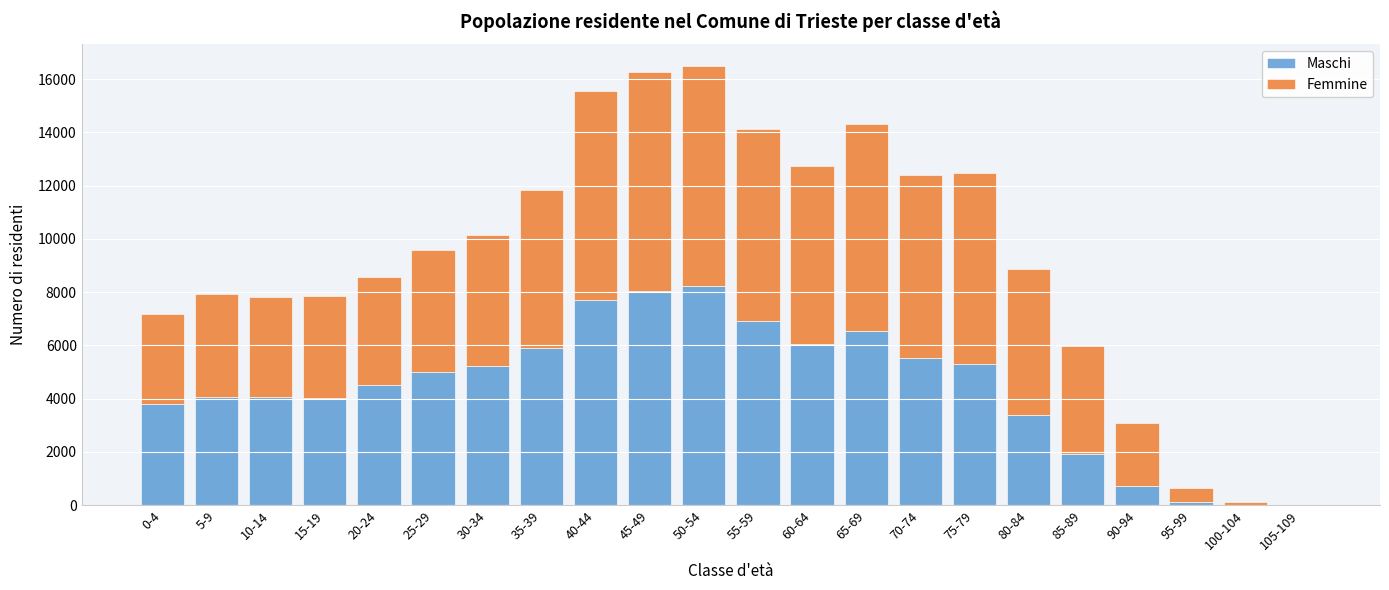

How many data points does each series have?

22